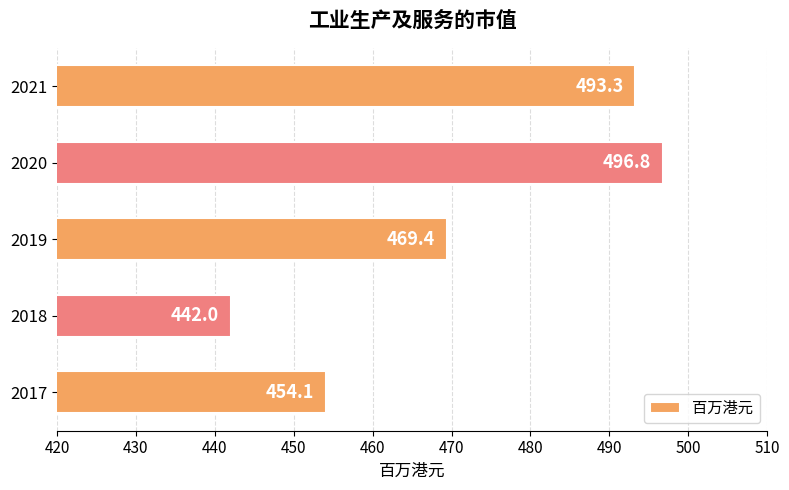

What is the change in value from 2017 to 2020?

+42.7